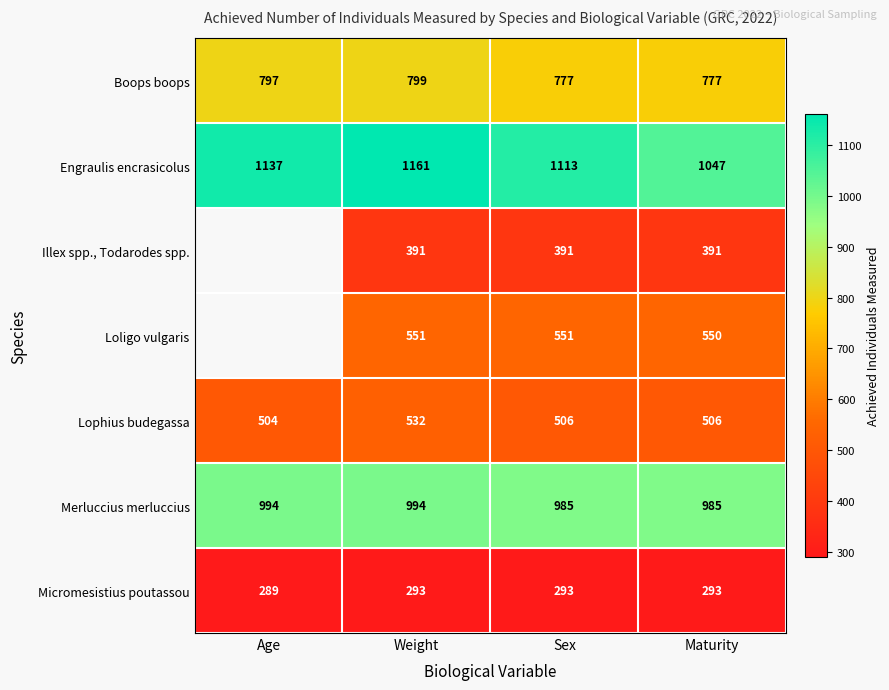

Between Weight and Maturity, which series saw the biggest shift?

Engraulis encrasicolus